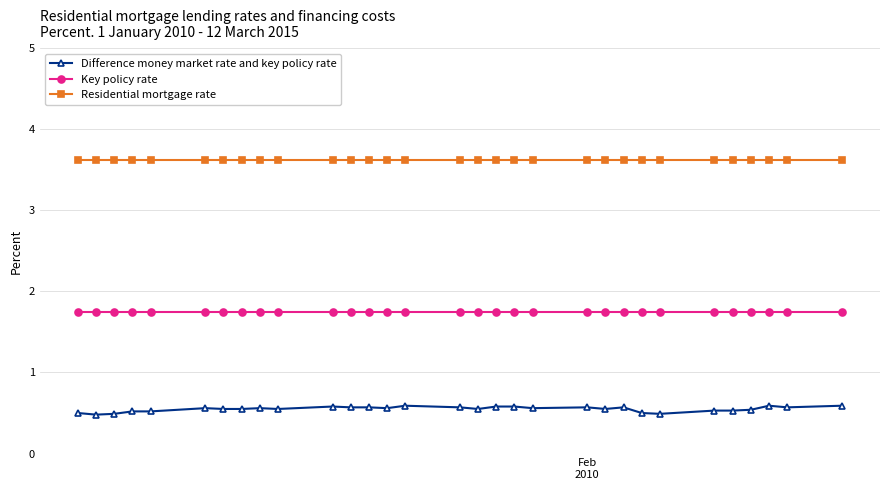

What is the value of the Difference money market rate and key policy rate point at the 27th from the left?

0.5